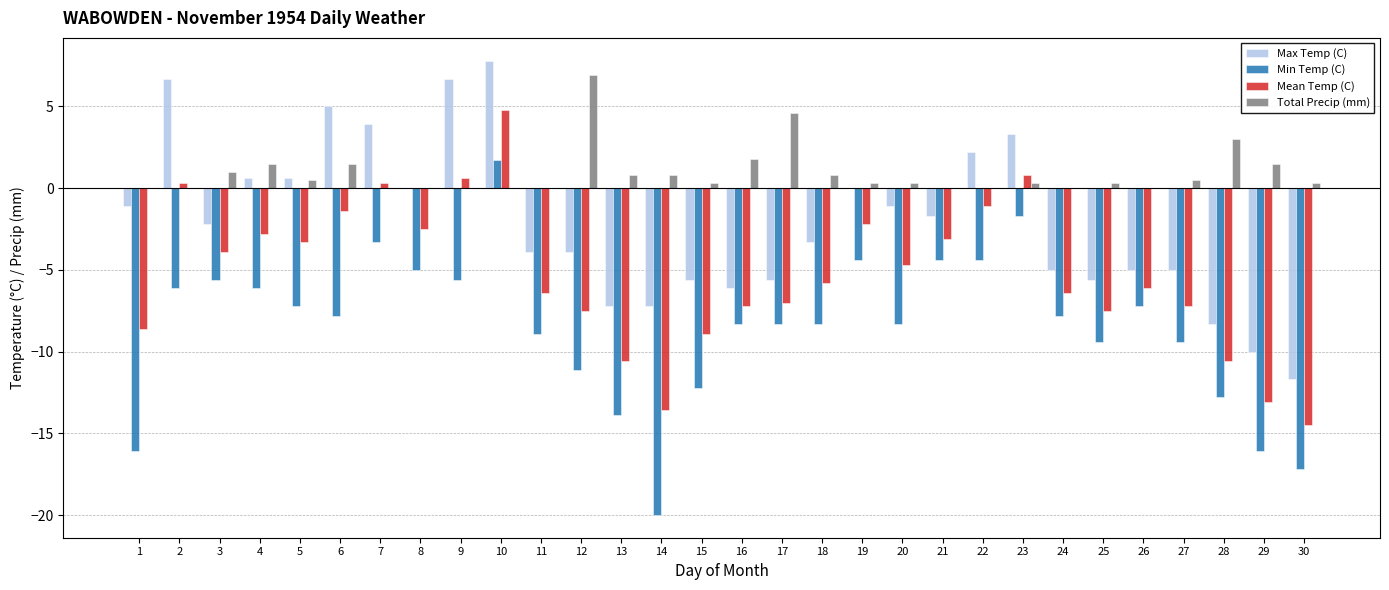

How many values in Min Temp (C) are above zero?

1